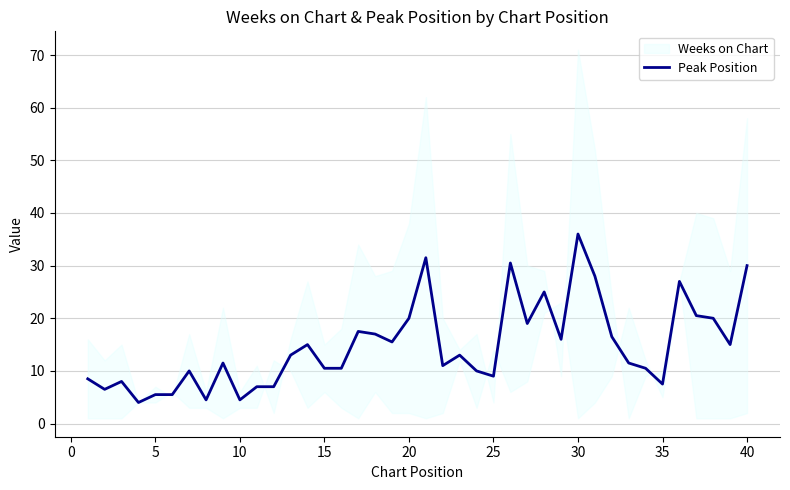

At which label does Peak Position reach its peak?

30